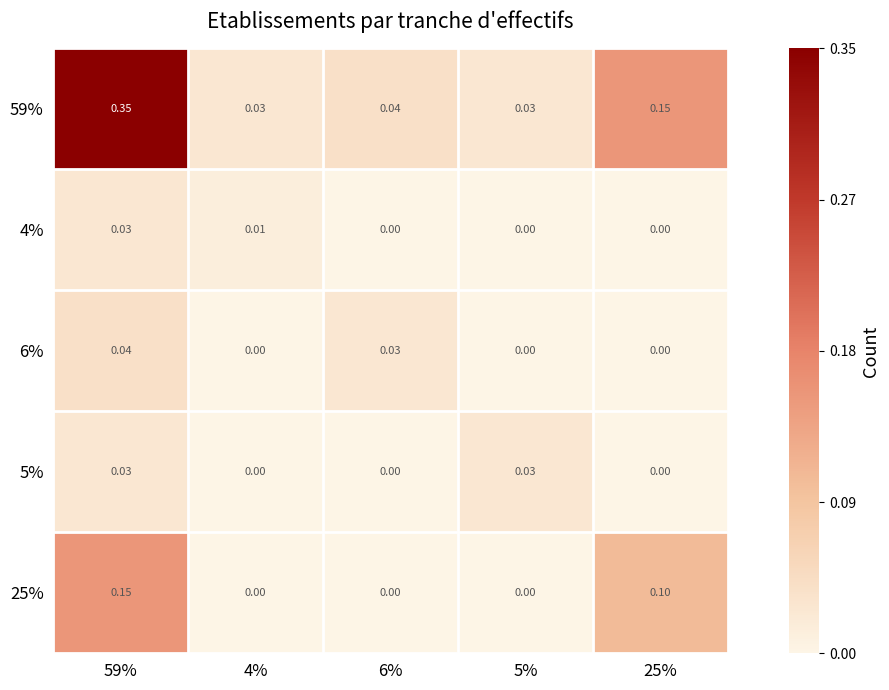

Is the value of 25% at 59% greater than the value of 59% at 4%?

Yes